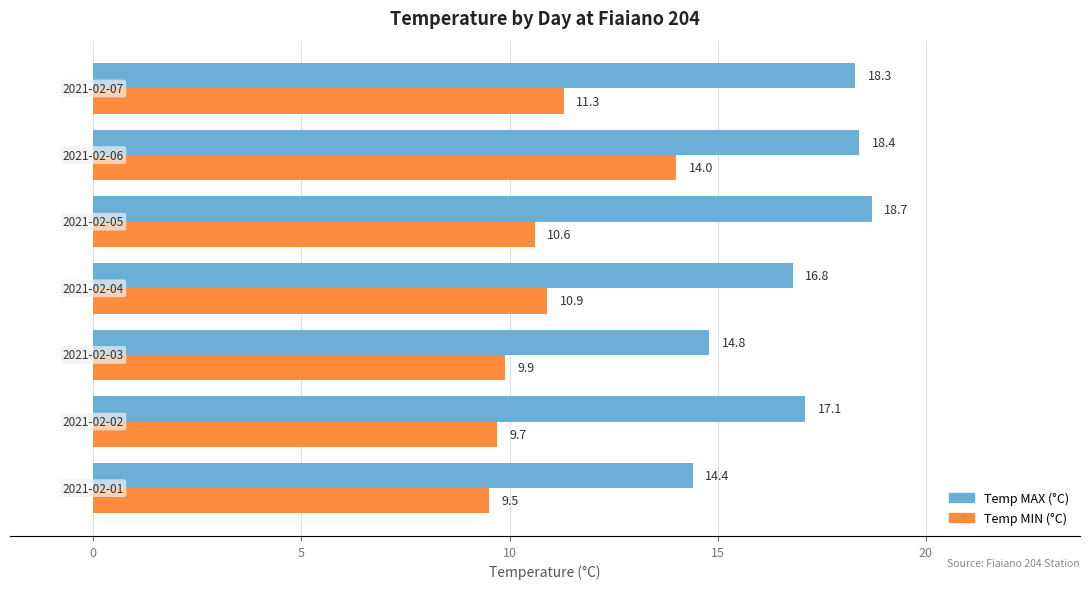

Rank the series by their average value, from highest to lowest.

Temp MAX (°C), Temp MIN (°C)